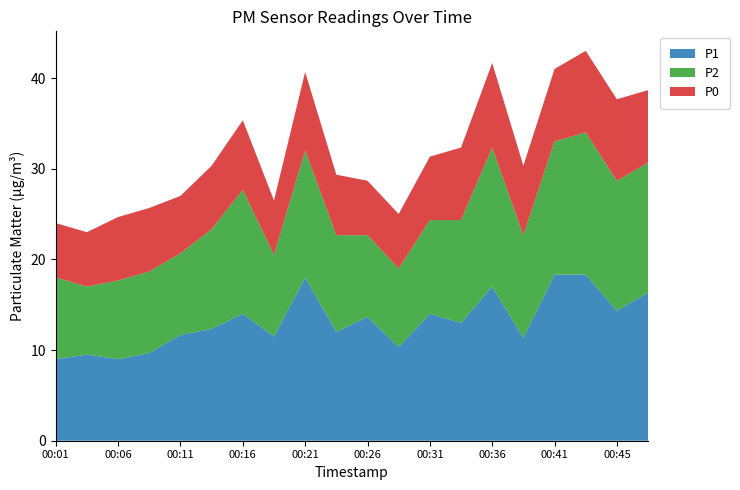

Reading left to right, extract all data points from this chart.

P1: 00:01=9.0	00:04=9.5	00:06=9.0	00:09=9.7	00:11=11.7	00:14=12.3	00:16=14.0	00:19=11.5	00:21=18.0	00:24=12.0	00:26=13.7	00:28=10.3	00:31=14.0	00:33=13.0	00:36=17.0	00:38=11.3	00:41=18.3	00:43=18.3	00:45=14.3	00:48=16.3
P2: 00:01=9.0	00:04=7.5	00:06=8.7	00:09=9.0	00:11=9.0	00:14=11.0	00:16=13.7	00:19=9.0	00:21=14.0	00:24=10.7	00:26=9.0	00:28=8.7	00:31=10.3	00:33=11.3	00:36=15.3	00:38=11.3	00:41=14.7	00:43=15.7	00:45=14.3	00:48=14.3
P0: 00:01=6.0	00:04=6.0	00:06=7.0	00:09=7.0	00:11=6.3	00:14=7.0	00:16=7.7	00:19=6.0	00:21=8.7	00:24=6.7	00:26=6.0	00:28=6.0	00:31=7.0	00:33=8.0	00:36=9.3	00:38=7.7	00:41=8.0	00:43=9.0	00:45=9.0	00:48=8.0